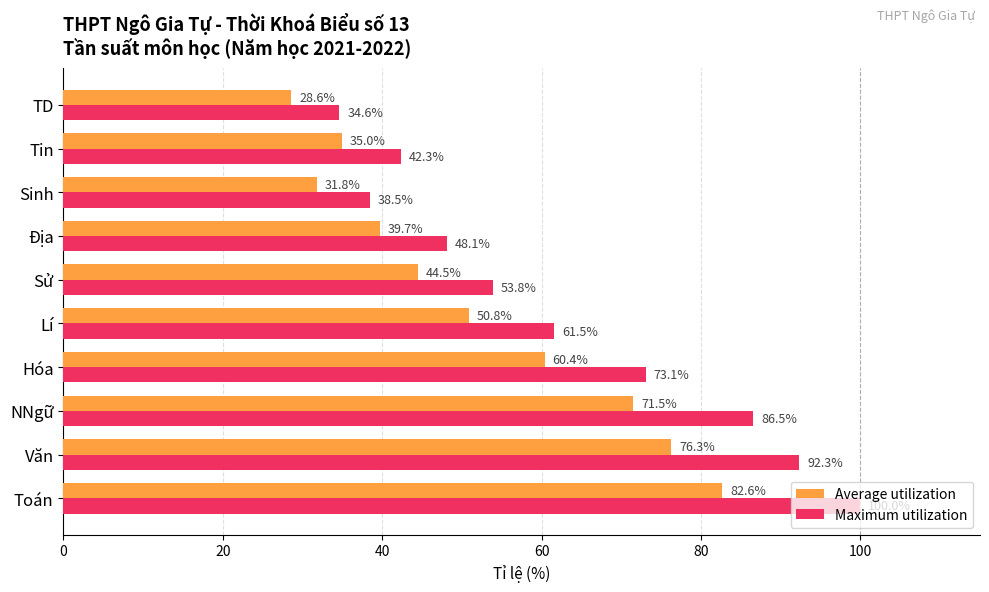

Which series has the widest spread of values?

Maximum utilization